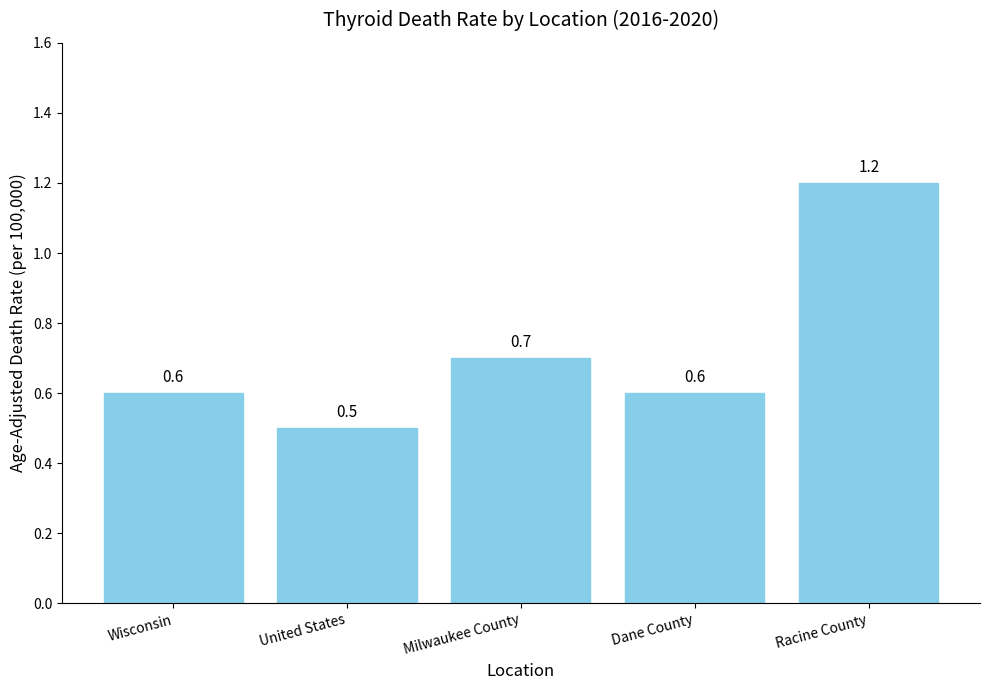

Reading left to right, list all the values displayed in this chart.

0.6	0.5	0.7	0.6	1.2